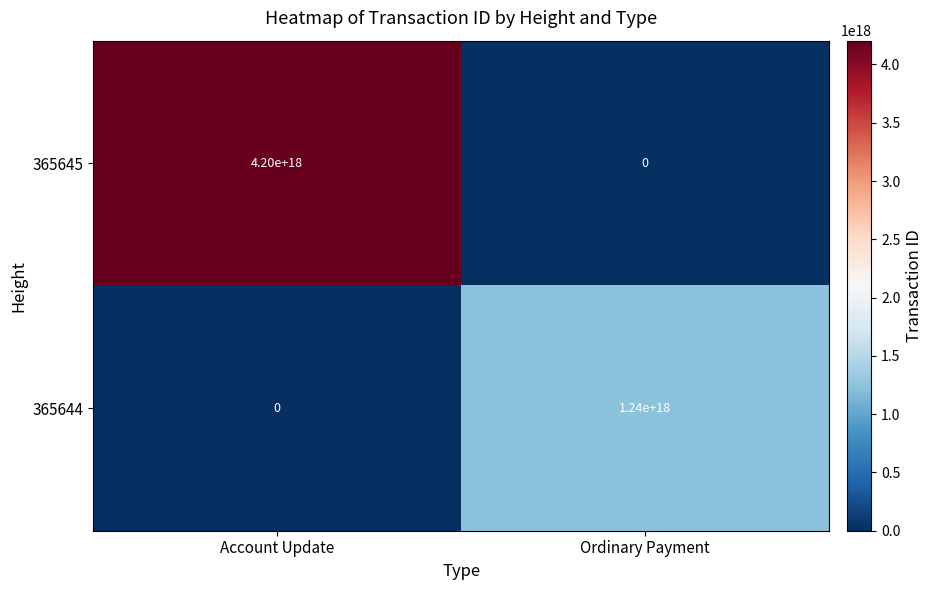

Which series has the largest total across all categories?

365645